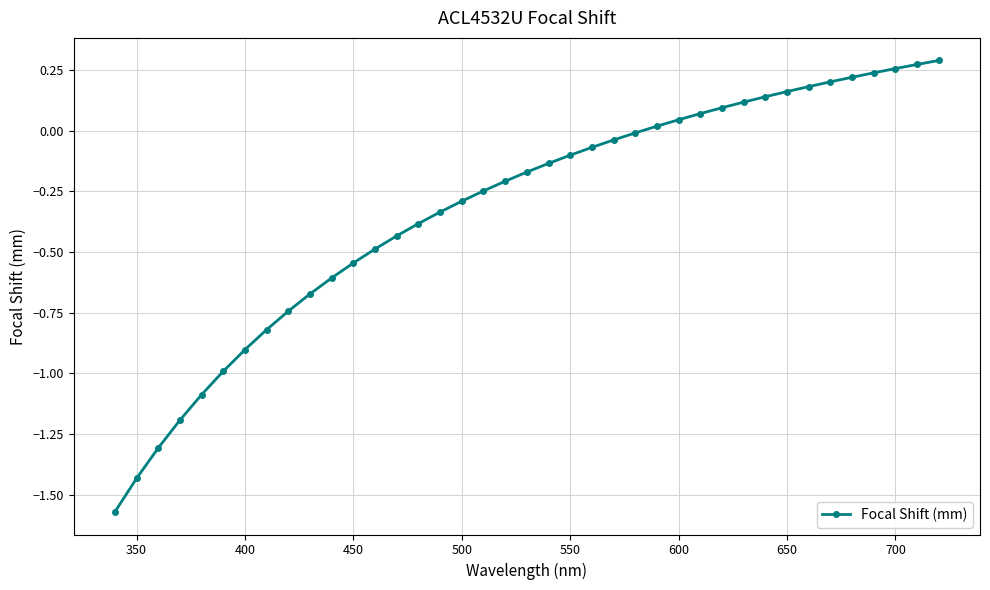

What is the difference between the maximum and minimum values?

1.9